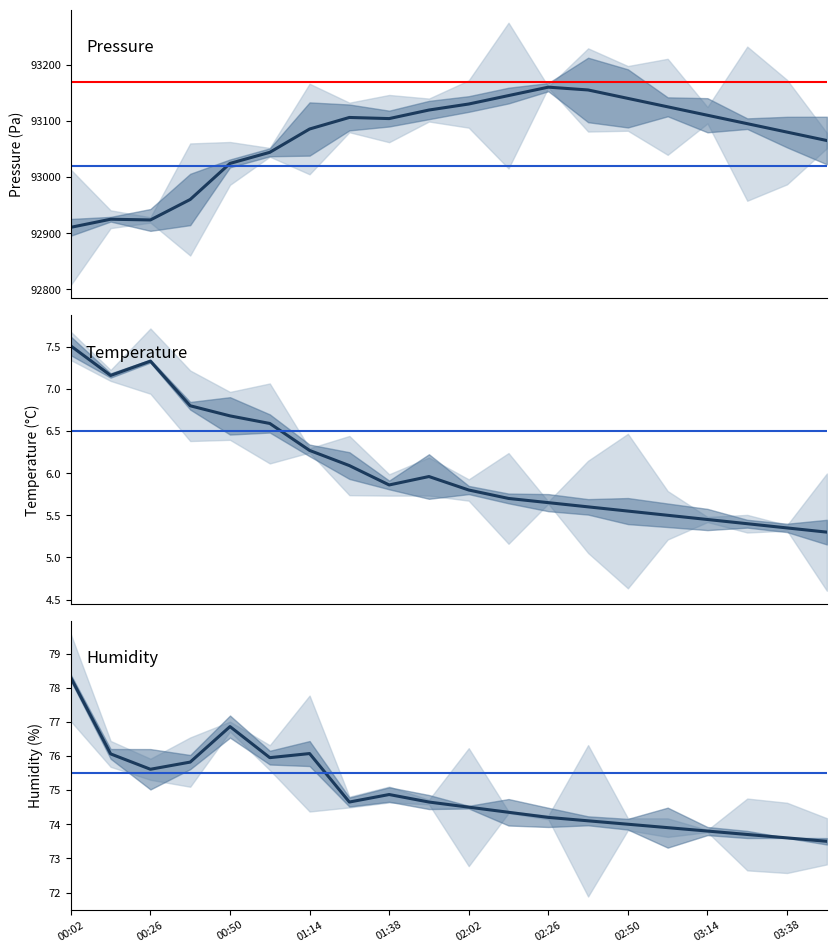

Is this an area chart (filled region under the line)?

No